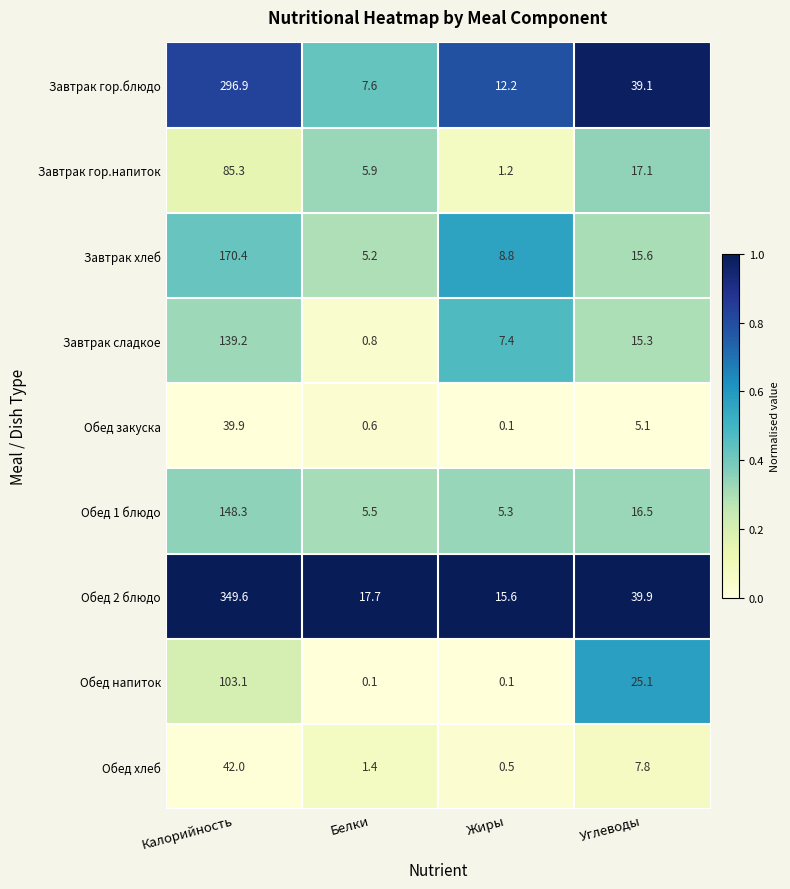

Between Белки and Жиры, which series saw the biggest shift?

Завтрак сладкое